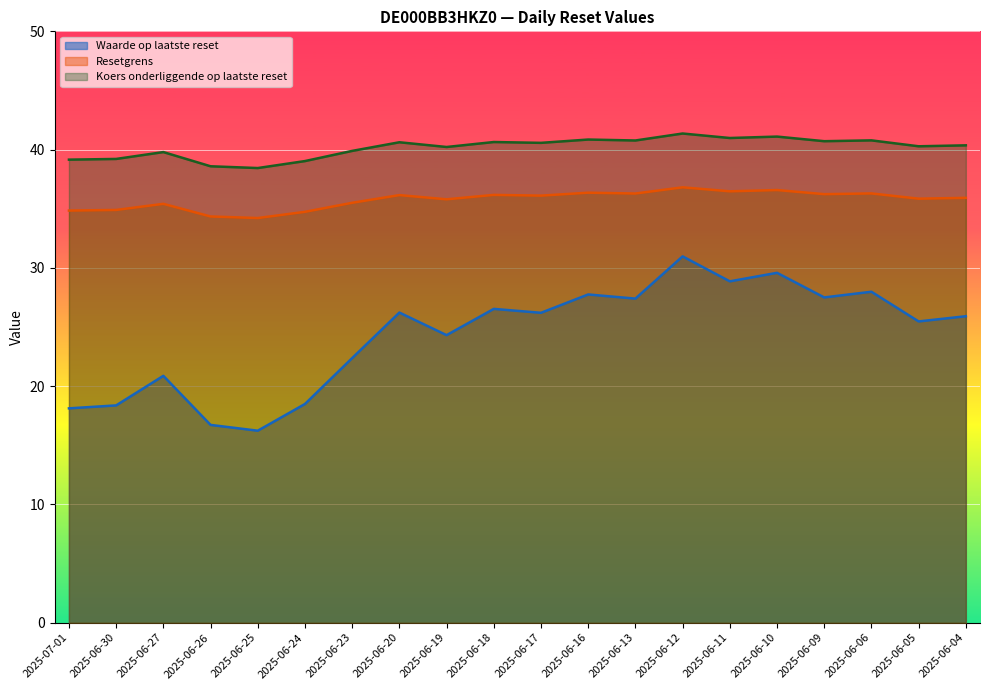

What are all the series names shown in the legend?

Waarde op laatste reset, Resetgrens, Koers onderliggende op laatste reset